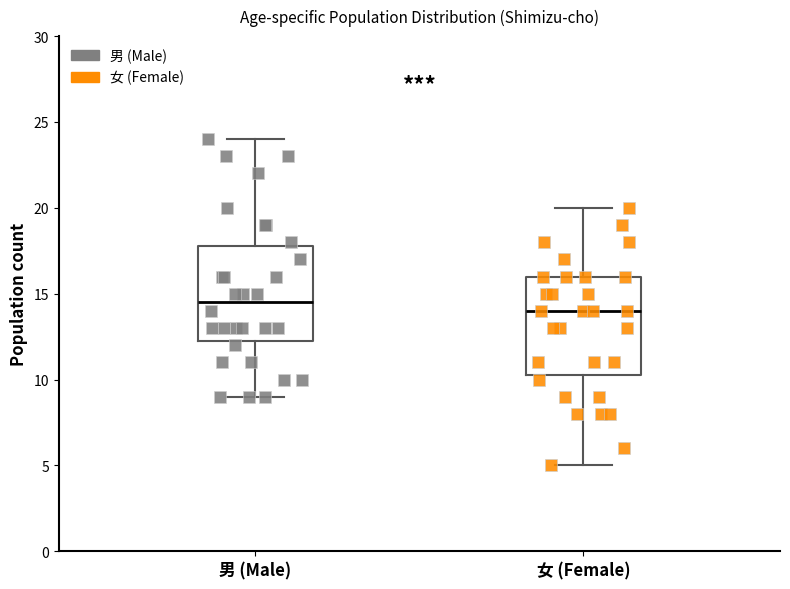

Which box has the highest median line?

男 (Male)